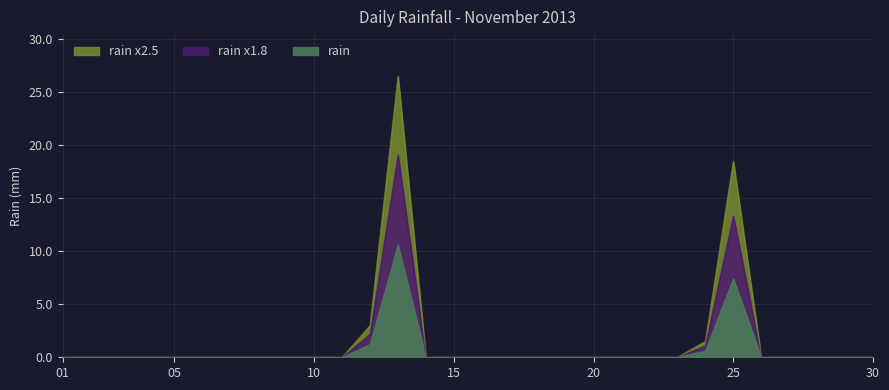

Where is the data nearest to the value 13?

25